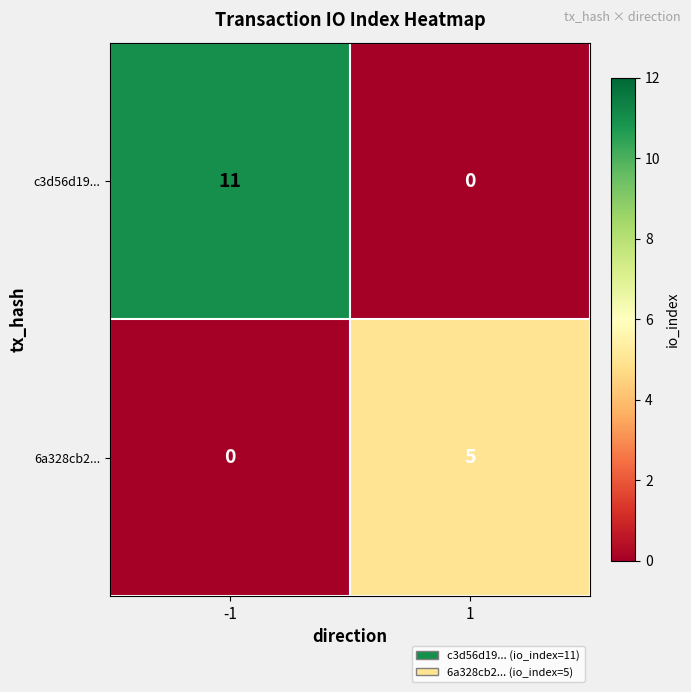

What is the total value across all series at 1?

5